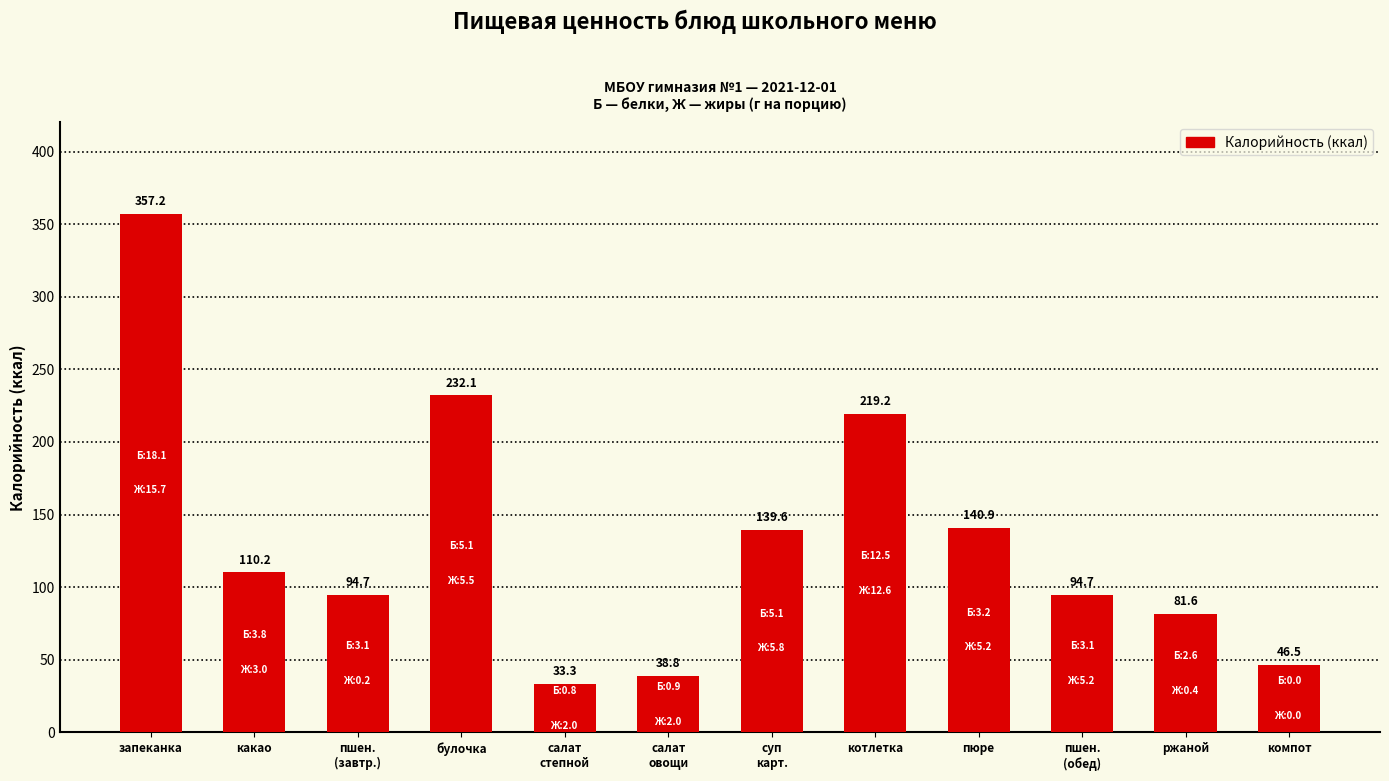

How many bars are there in total?

12